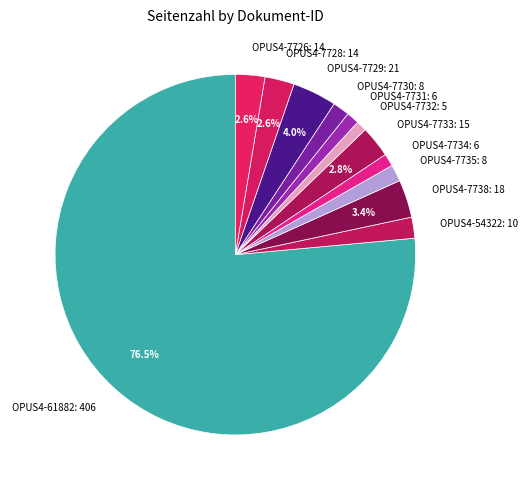

How many slices are in this pie chart?

12